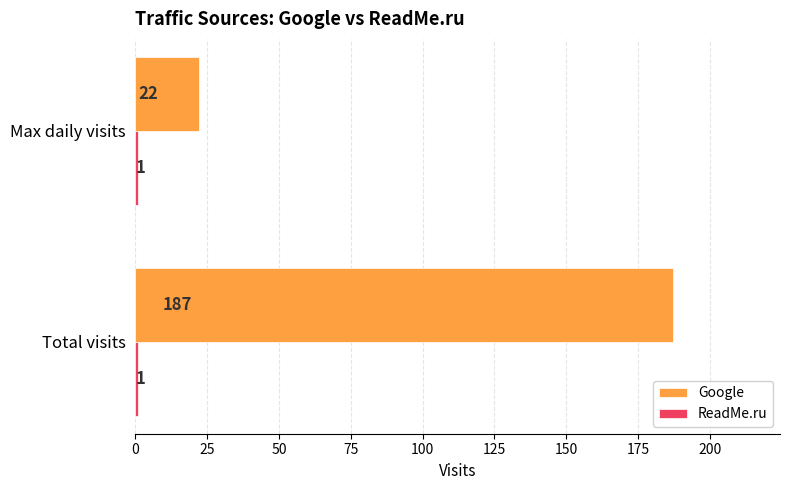

What is the spread (max minus min) of values at Total visits?

186